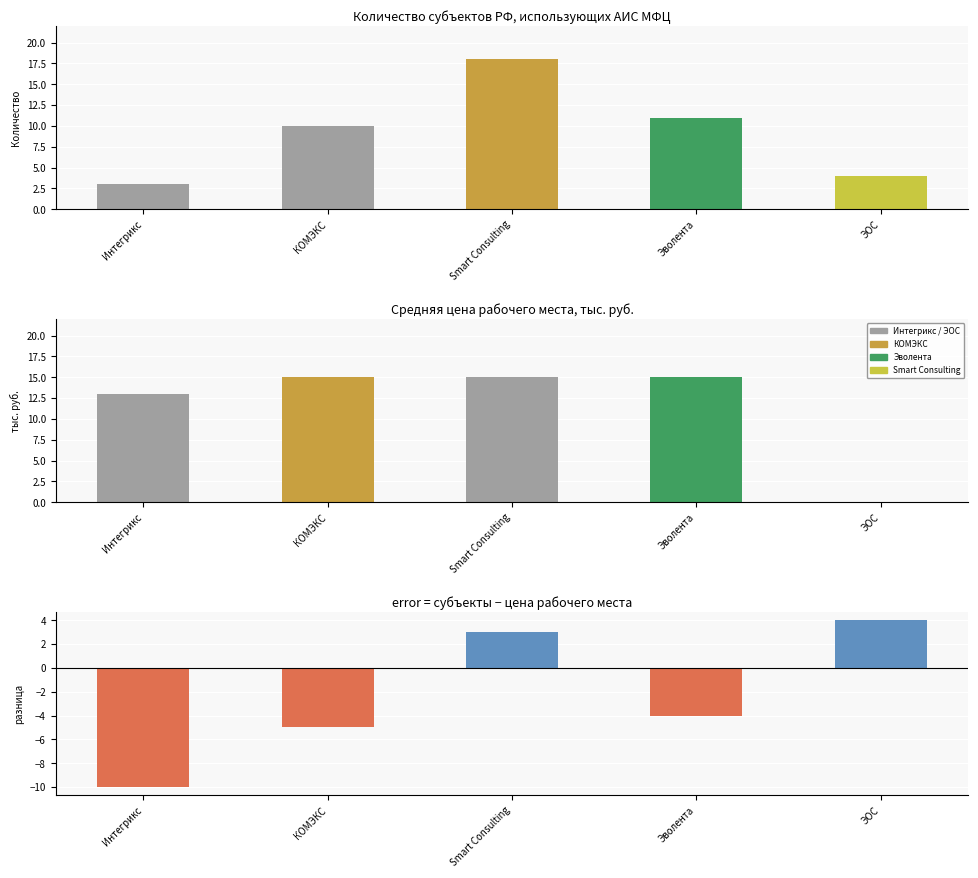

The value of subjects at Интегрикс is 3. True or false?

True